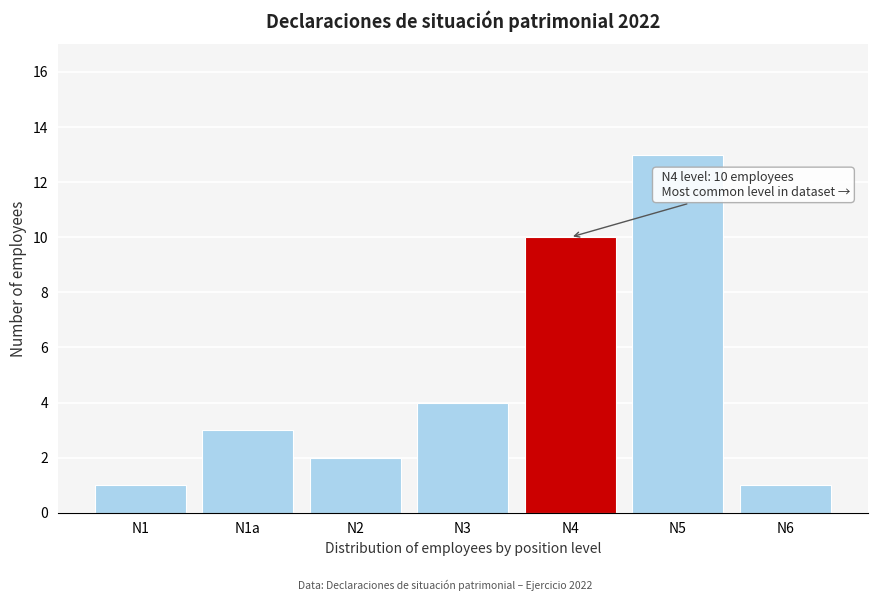

Reading right to left, extract all data points from this chart.

N6=1	N5=13	N4=10	N3=4	N2=2	N1a=3	N1=1